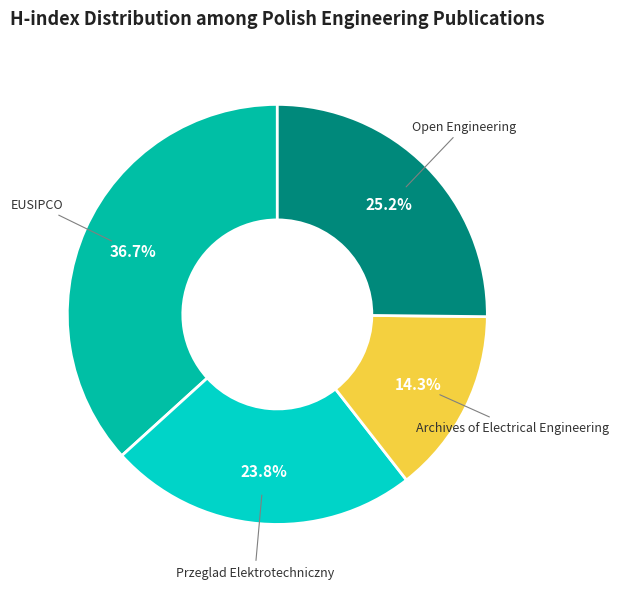

Does any single category account for the majority?

No